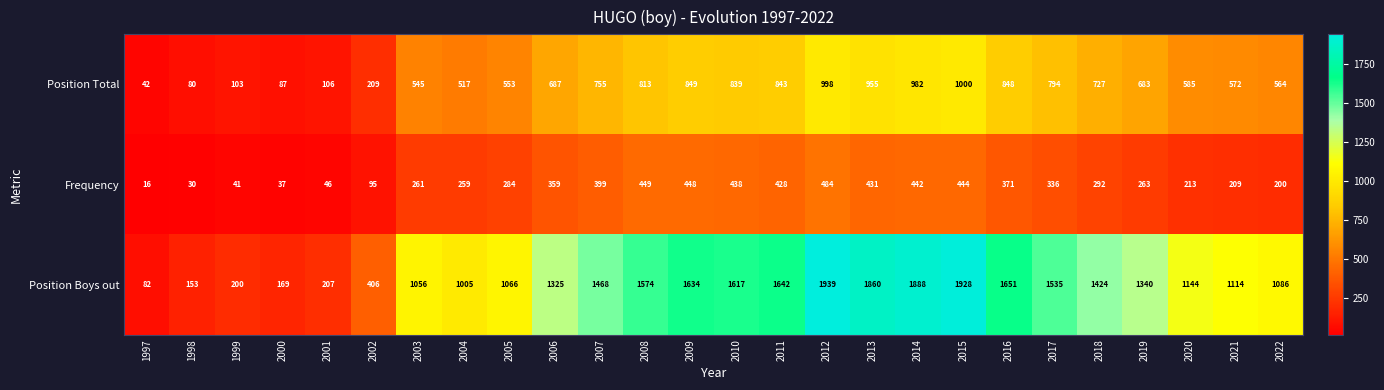

Is it true that Position Boys out equals 1340 at 2019?

True